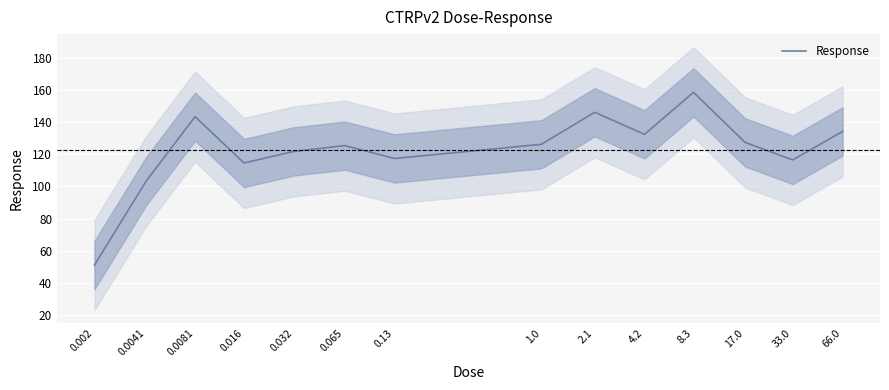

Reading left to right, extract all data points from this chart.

0.002=51.2	0.0041=103.3	0.0081=143.4	0.016=114.6	0.032=121.8	0.065=125.4	0.13=117.4	1.0=126.2	2.1=146.1	4.2=132.4	8.3=158.5	17.0=127.4	33.0=116.5	66.0=134.2